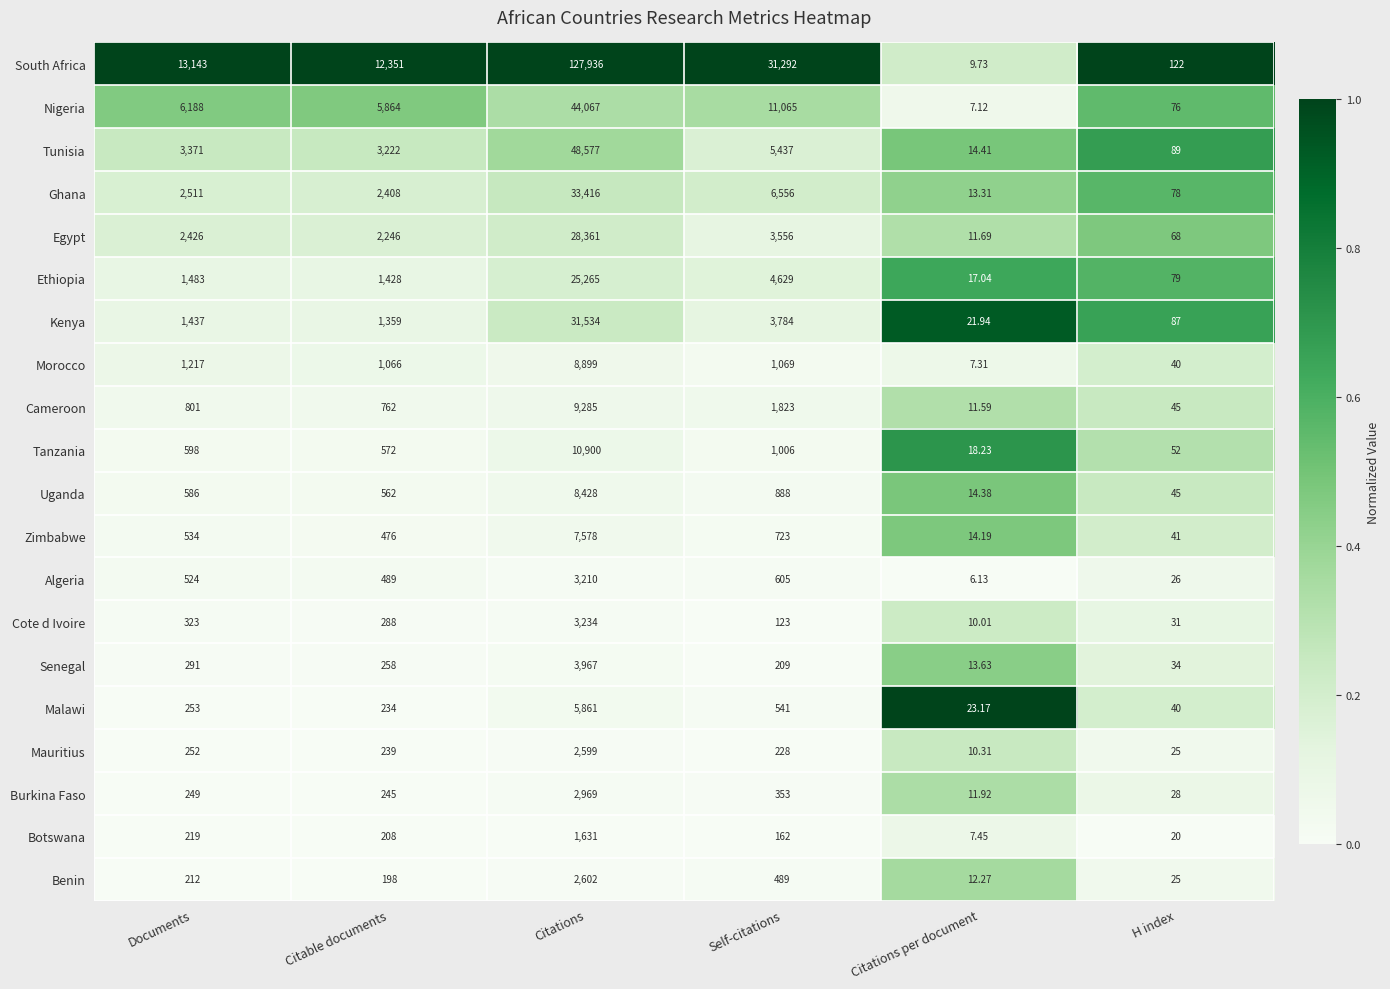

Which category has the highest value across all series?

Citations